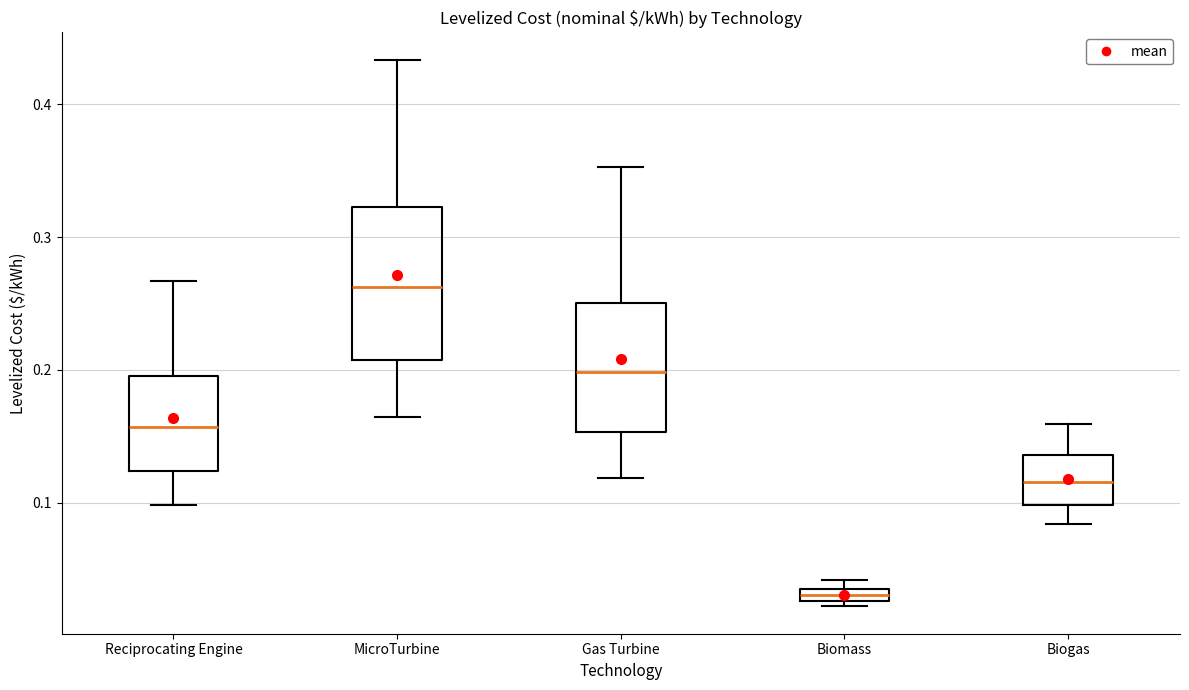

Which box has the lowest median line?

Biomass